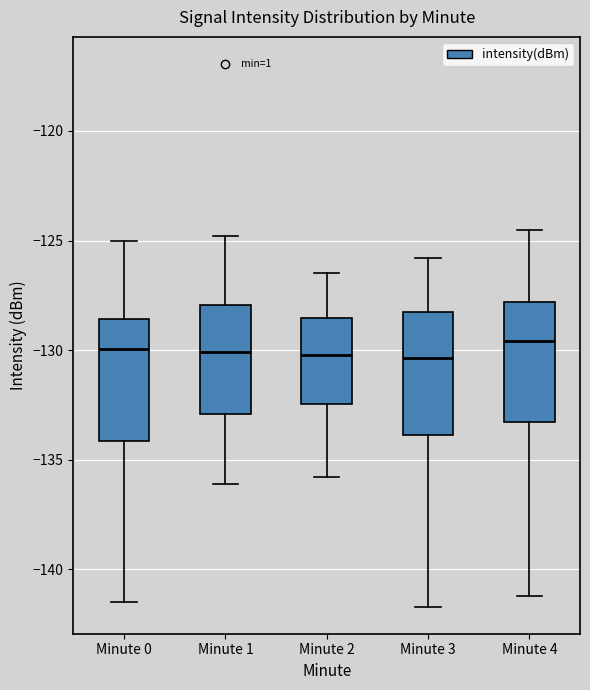

Where does the upper whisker of the box for Minute 4 end on the y-axis? The values are not printed on the chart, so give them approximately, as read against the axis.

-124.5